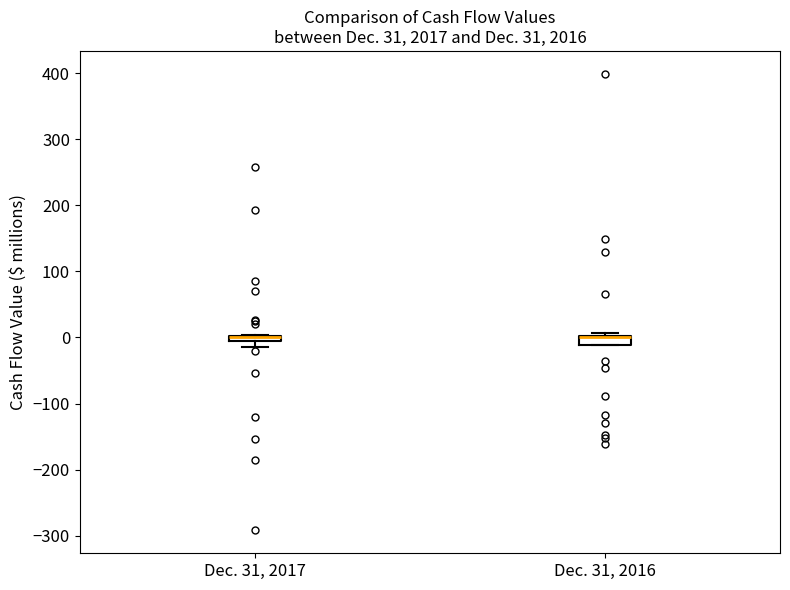

Where is the lower edge of the box for Dec. 31, 2016 on the y-axis? The values are not printed on the chart, so give them approximately, as read against the axis.

-10